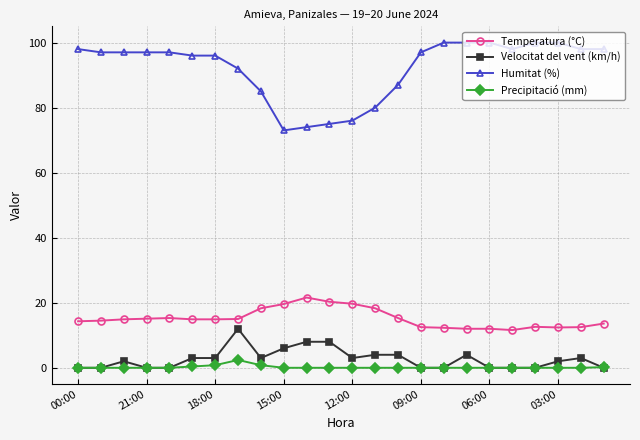

Which series has the largest total across all categories?

Humitat (%)